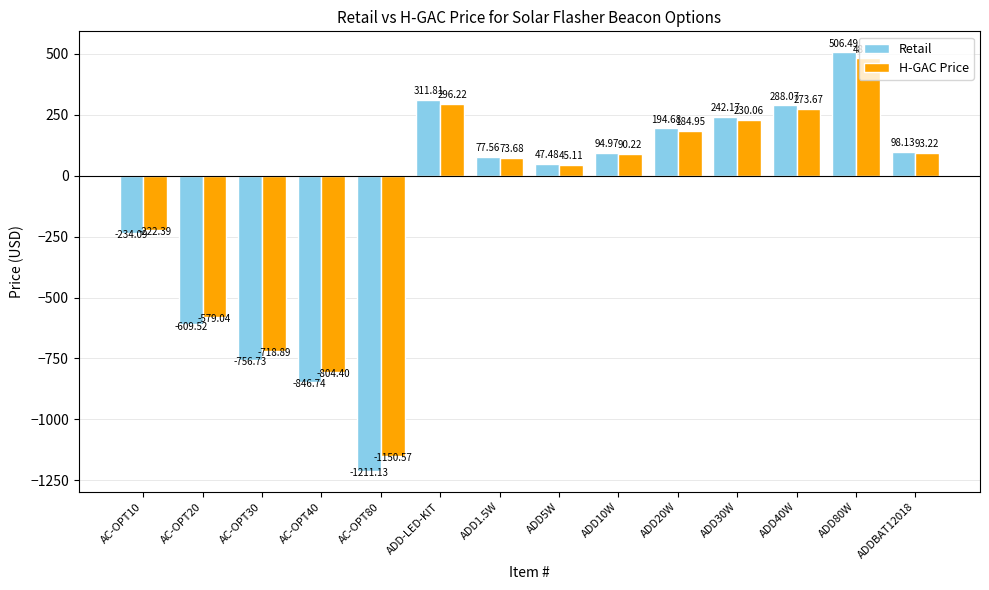

What position from the right is ADD20W?

5